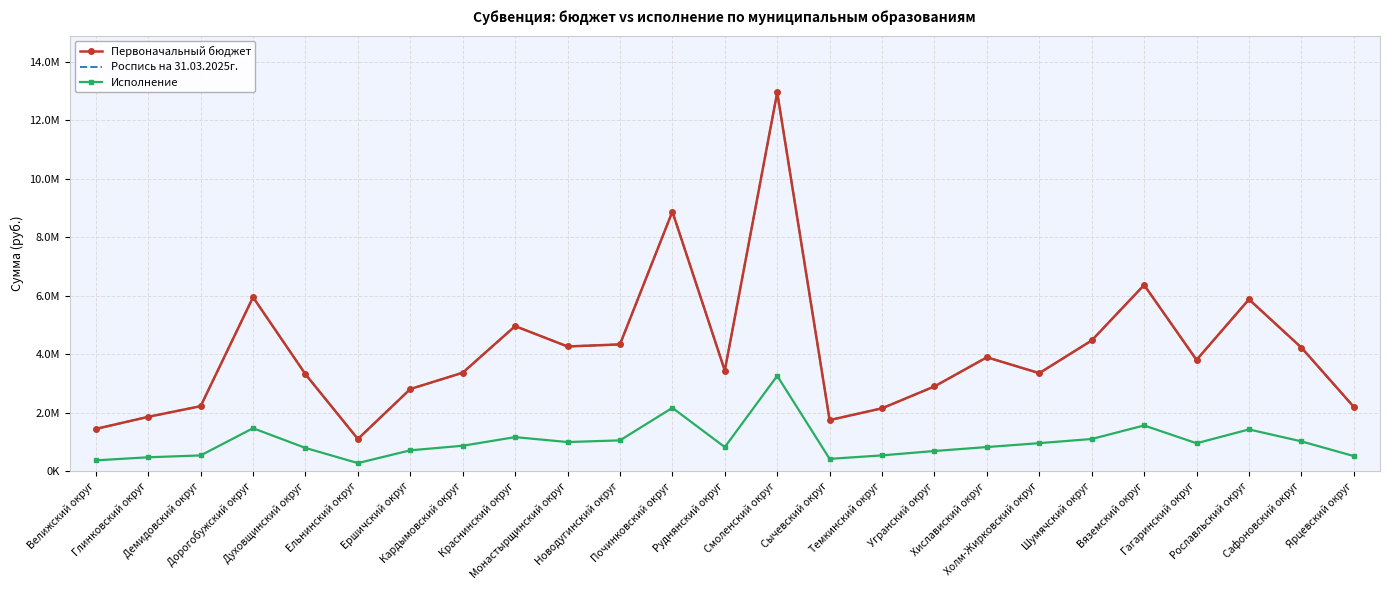

True or false: Первоначальный бюджет and Роспись на 31.03.2025г. cross at least once.

False